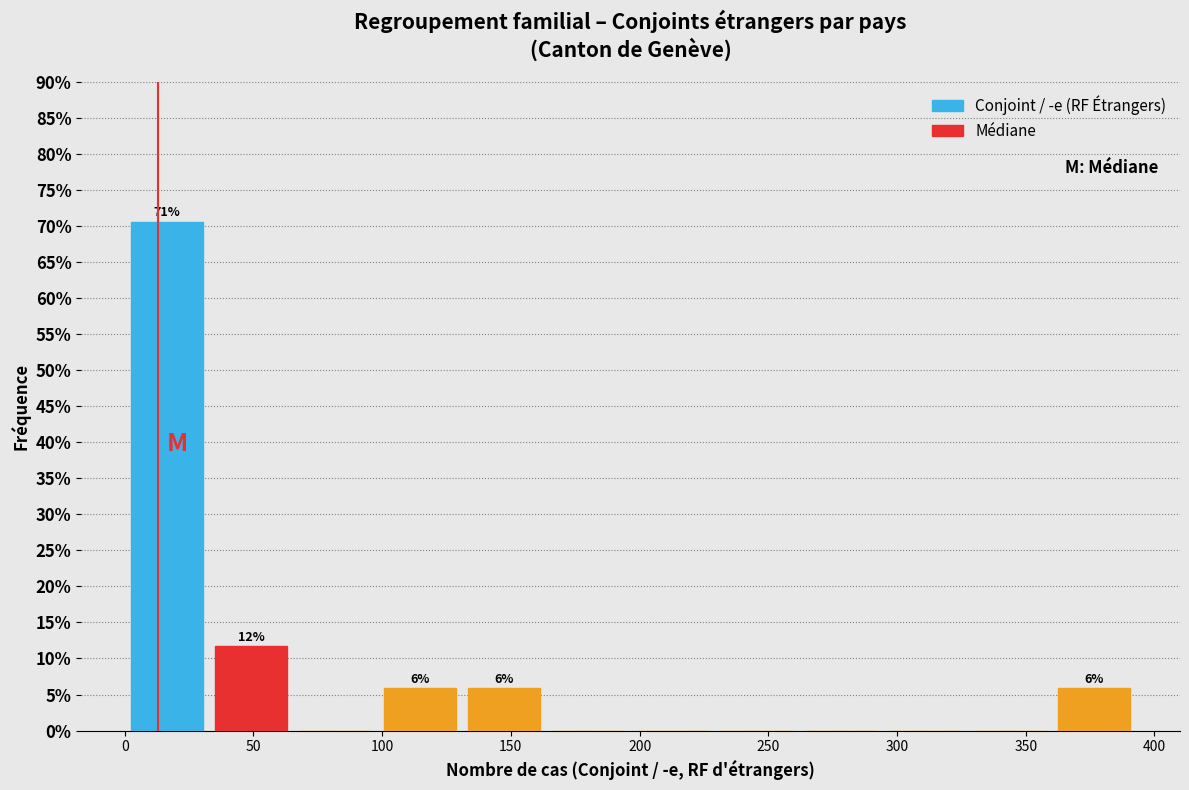

Over which range of the x-axis is the bar tallest?

0 to 35